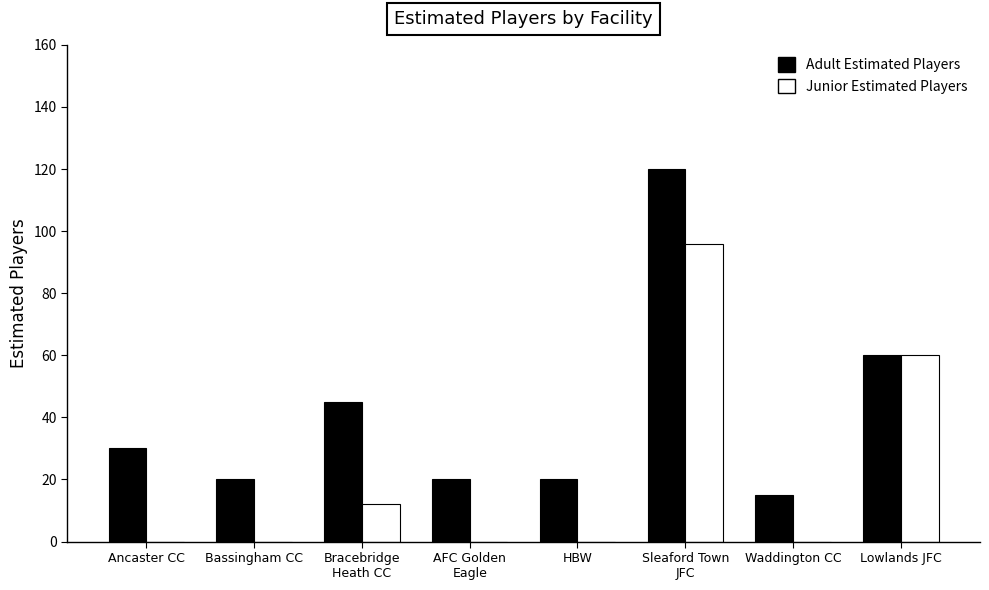

At which label is Junior Estimated Players closest to 48?

Lowlands JFC